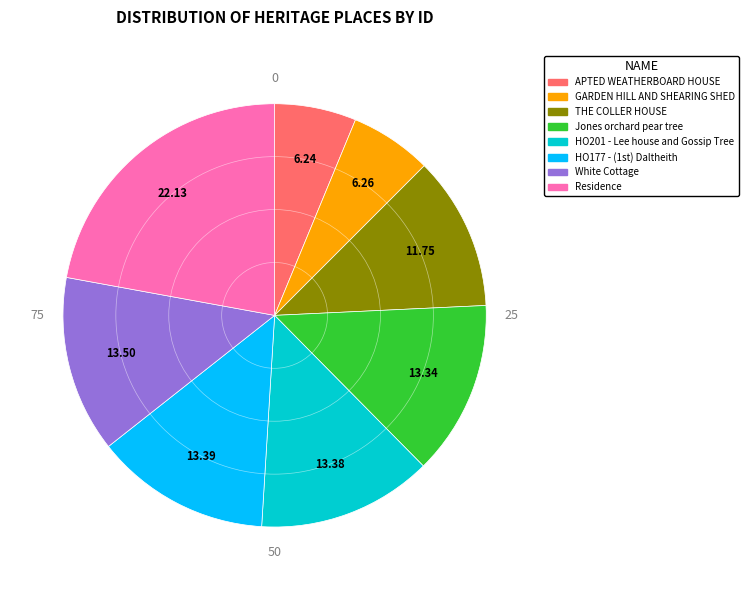

The GARDEN HILL AND SHEARING SHED slice represents 6% of the pie. True or false?

True